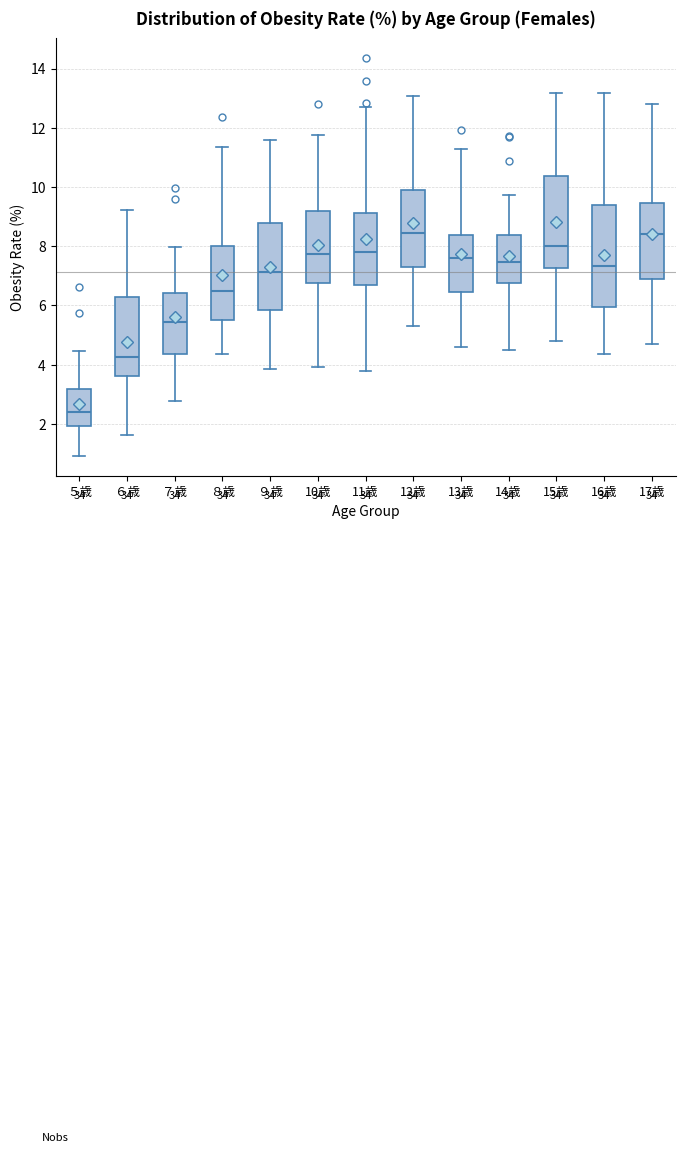

Reading left to right, transcribe this box plot: for each box, give where its median line is, the range the box spans, and where its two whiskers end, as read against the y-axis. The values are not printed on the chart, so give them approximately, as read against the axis.

５歳: median 2.4, box 2.0 to 3.2, whiskers 1.0 to 4.4
６歳: median 4.2, box 3.6 to 6.2, whiskers 1.6 to 9.2
７歳: median 5.4, box 4.4 to 6.4, whiskers 2.8 to 8.0
８歳: median 6.4, box 5.4 to 8.0, whiskers 4.4 to 11.4
９歳: median 7.2, box 5.8 to 8.8, whiskers 3.8 to 11.6
10歳: median 7.8, box 6.8 to 9.2, whiskers 4.0 to 11.8
11歳: median 7.8, box 6.6 to 9.2, whiskers 3.8 to 12.8
12歳: median 8.4, box 7.4 to 10.0, whiskers 5.4 to 13.0
13歳: median 7.6, box 6.4 to 8.4, whiskers 4.6 to 11.2
14歳: median 7.4, box 6.8 to 8.4, whiskers 4.4 to 9.8
15歳: median 8.0, box 7.2 to 10.4, whiskers 4.8 to 13.2
16歳: median 7.4, box 6.0 to 9.4, whiskers 4.4 to 13.2
17歳: median 8.4, box 6.8 to 9.4, whiskers 4.6 to 12.8